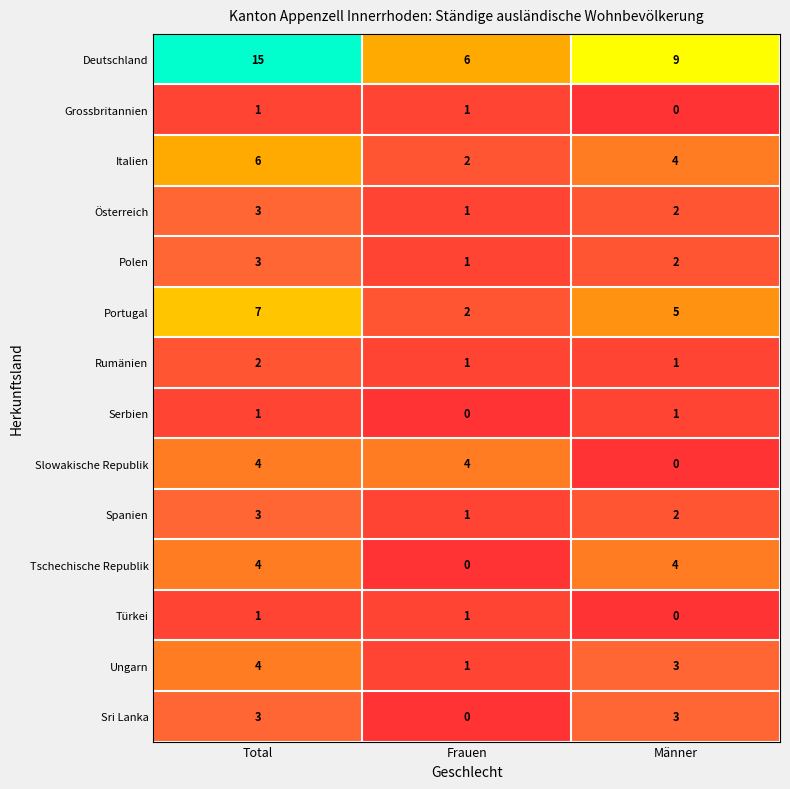

Which label corresponds to the largest value in the chart?

Total